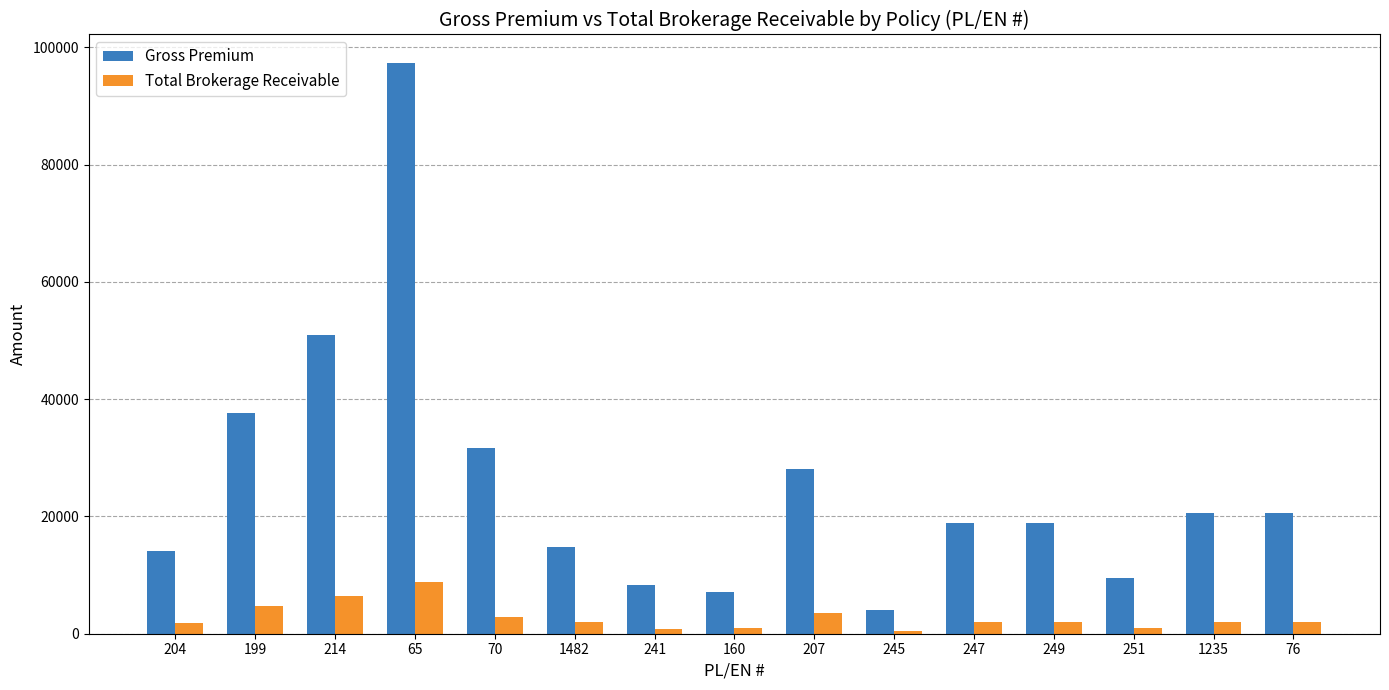

Read the Gross Premium value at 199.

37724.0